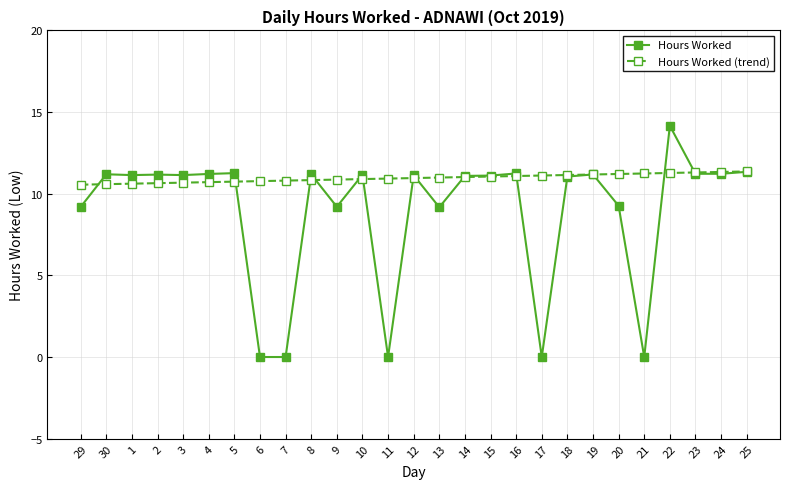

List the series in order of their overall mean, highest first.

Hours Worked (trend), Hours Worked